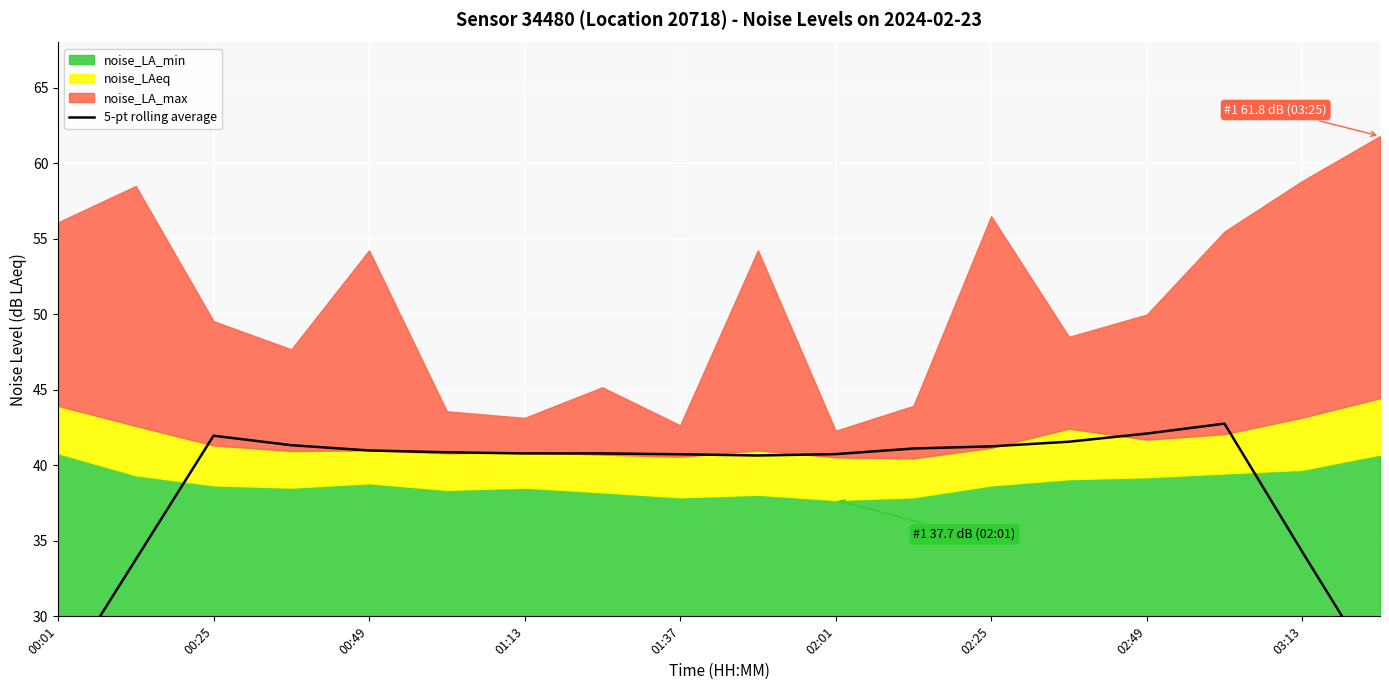

Which has a higher value, 01:13 or 17?

01:13